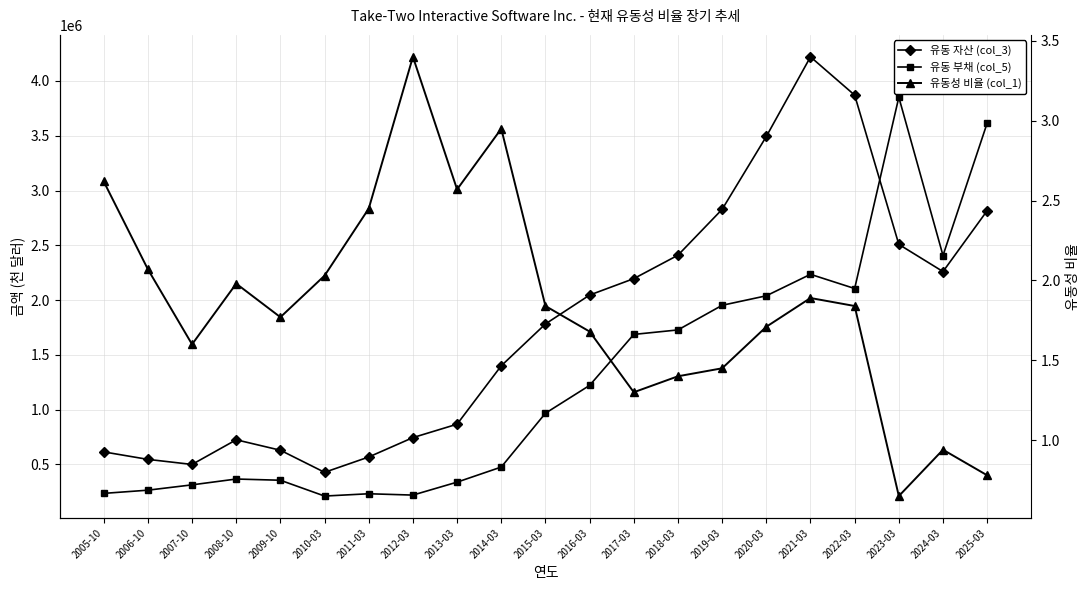

Where does the 유동성 비율 (col_1) series first go above 1?

2005-10